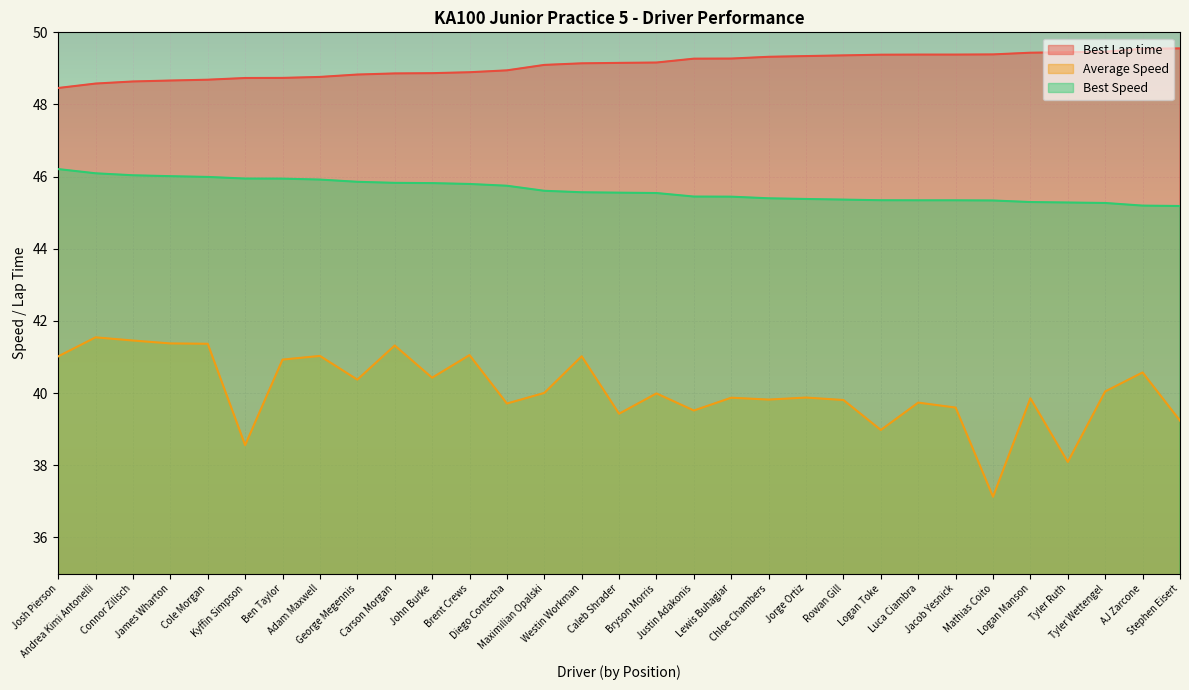

Count the number of categories in the chart.

31